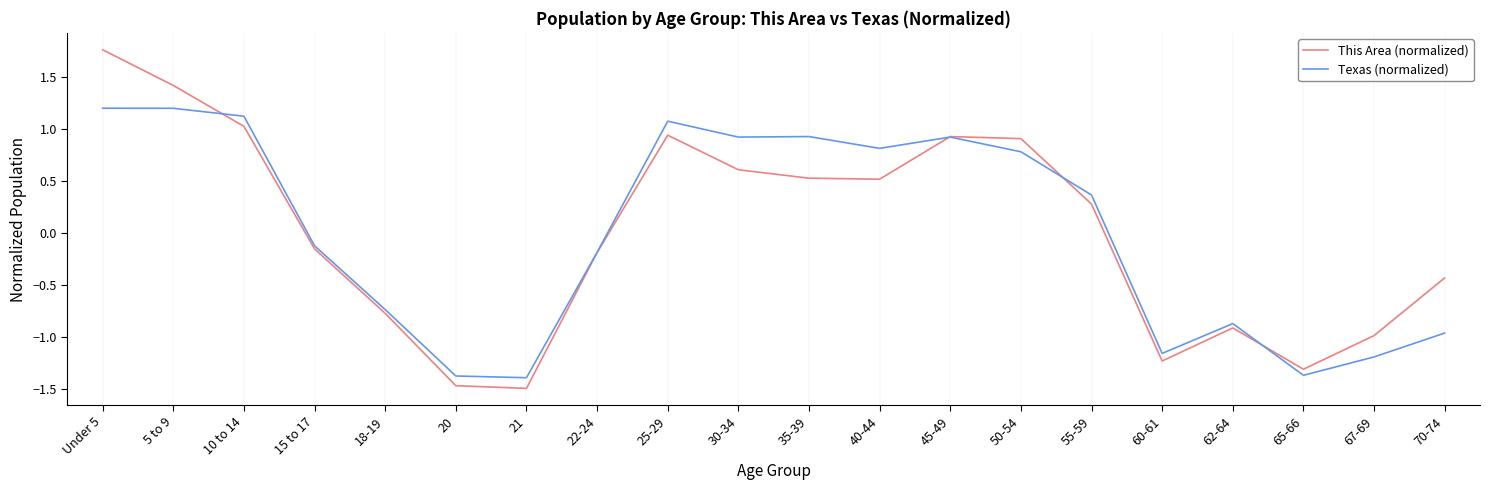

Which category has the highest value across all series?

Under 5